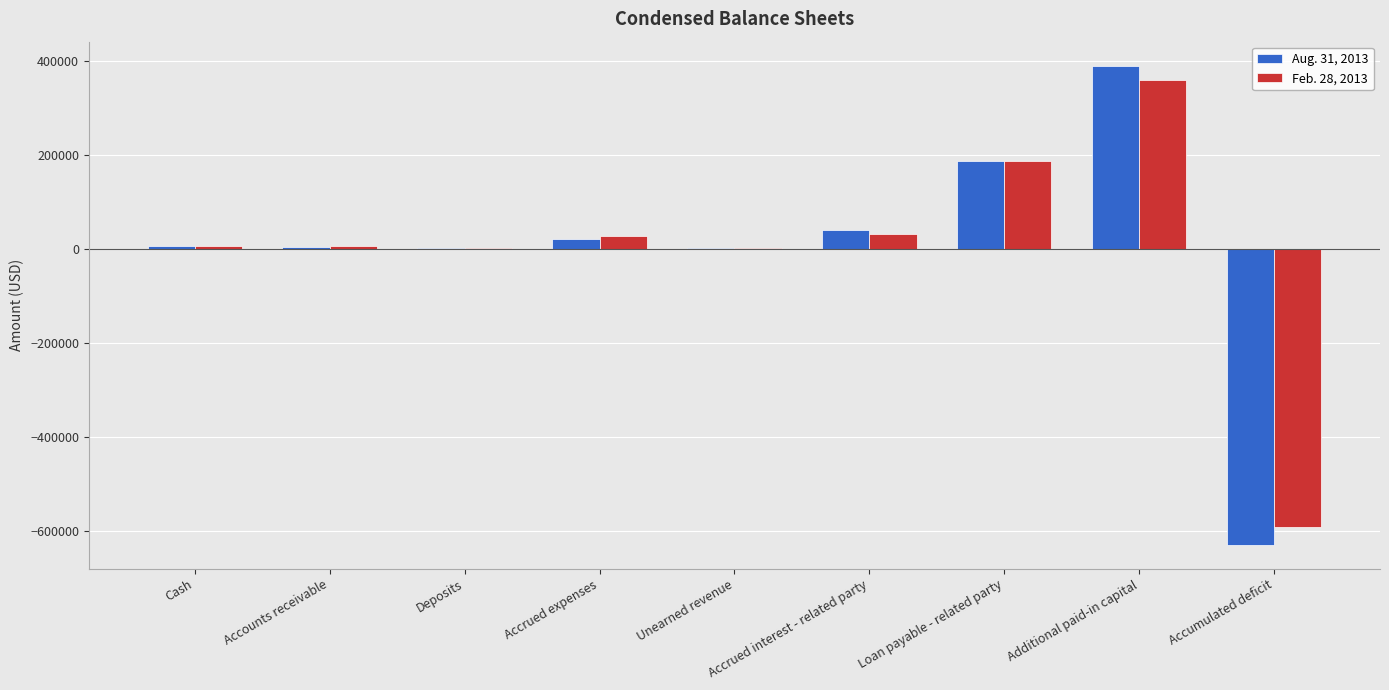

At which category is the sum across all series the highest?

Additional paid-in capital